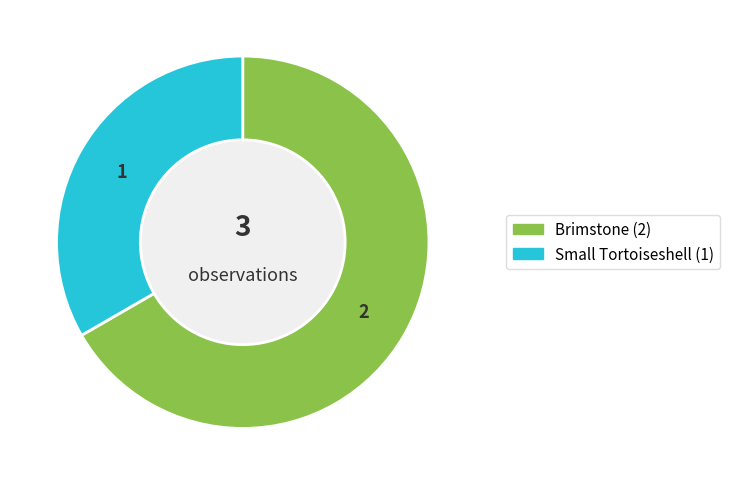

Which has a higher value, Brimstone or Small Tortoiseshell?

Brimstone